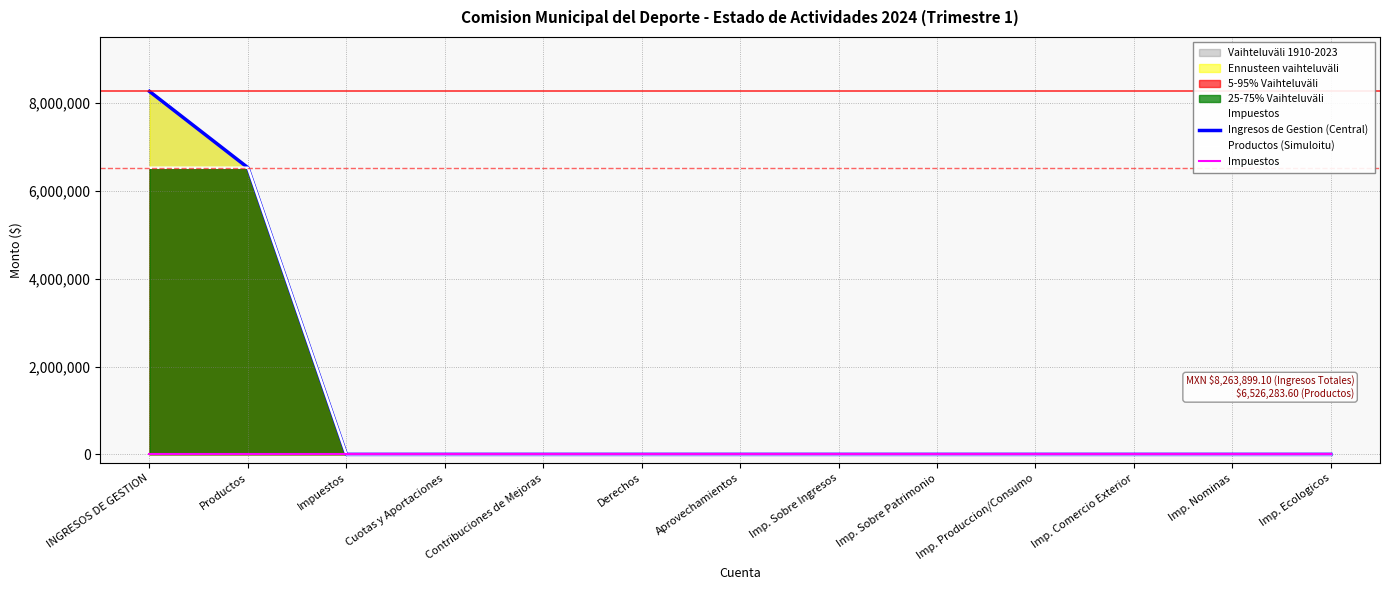

Does the chart display data point markers on the line(s)?

No